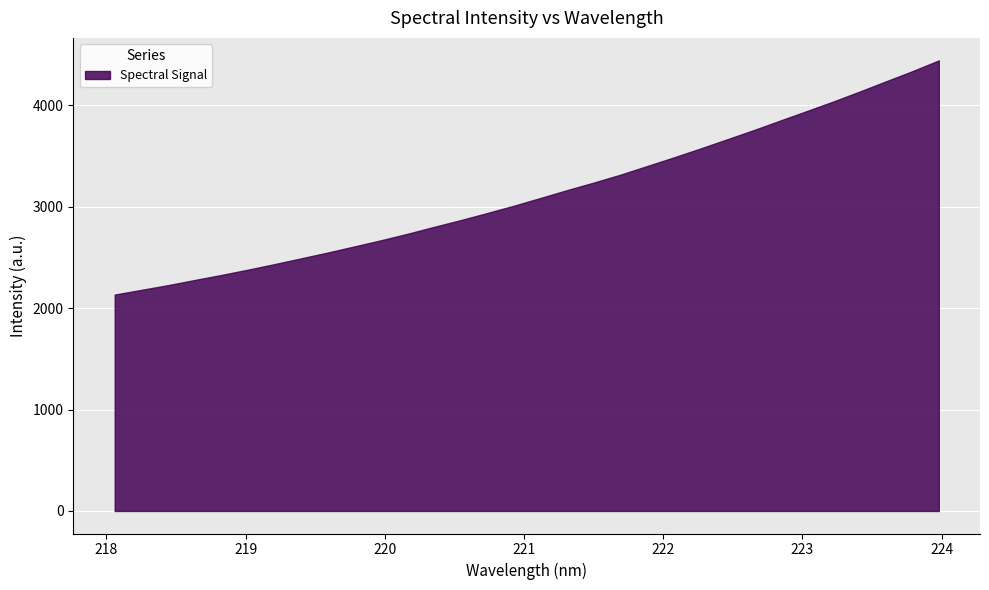

True or false: there are more than 0 points higher than both neighbors.

False